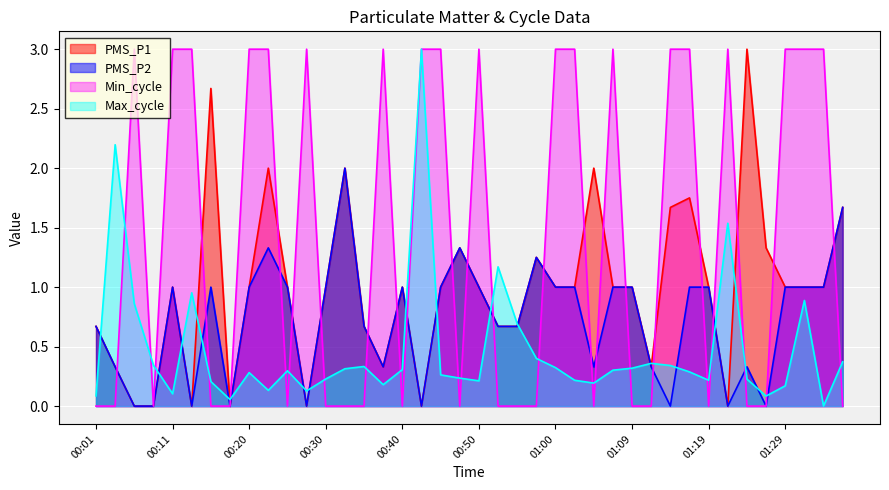

List the series in order of their peak value, highest first.

PMS_P1, Min_cycle, Max_cycle, PMS_P2